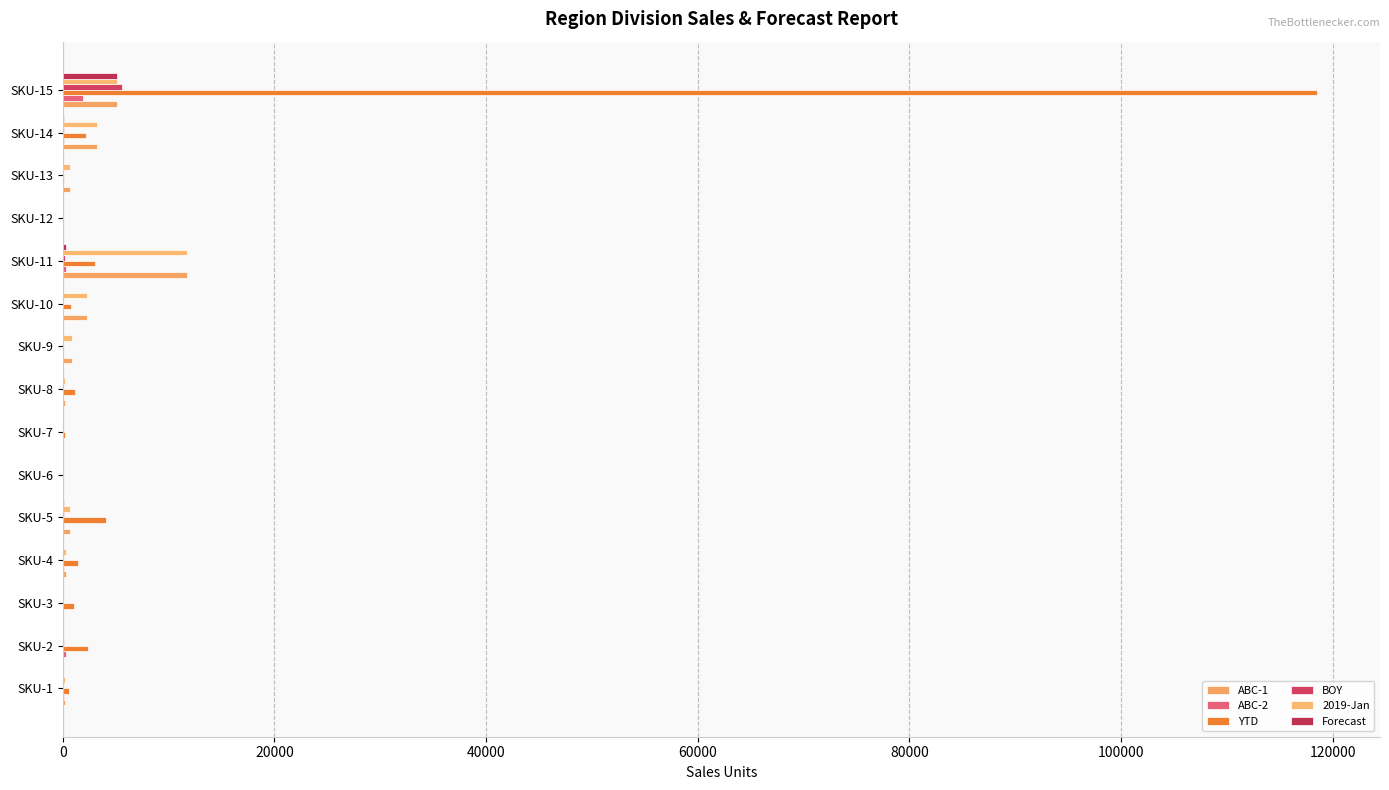

Reading left to right, what are all the values shown in this chart?

ABC-1: 200	19	0	336	678	2	38	259	843	2248	11741	0	724	3284	5165
ABC-2: 96	335	55	103	157	0	19	40	0	54	263	0	0	142	1879
YTD: 552	2424	1087	1414	4046	1	227	1143	56	772	3054	67	111	2215	118551
BOY: 30	150	40	60	80	0	15	30	0	0	230	0	0	150	5600
2019-Jan: 200	19	0	336	678	2	38	259	843	2248	11741	0	724	3284	5165
Forecast: 15	63	16	34	96	0	1	17	10	45	268	0	13	147	5169